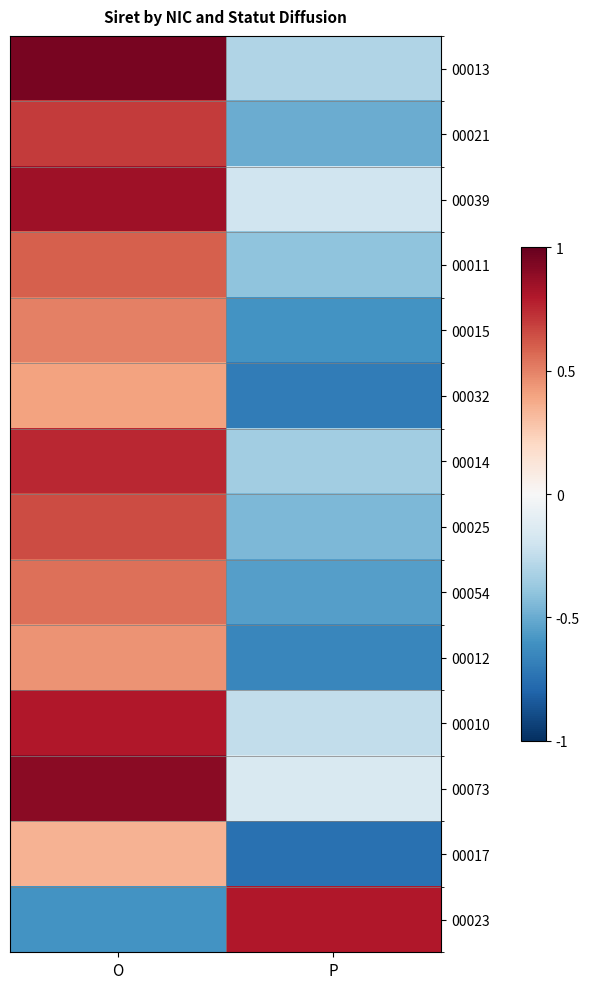

Rank the series at O from lowest to highest value.

00023, 00017, 00032, 00012, 00015, 00054, 00011, 00025, 00021, 00014, 00010, 00039, 00073, 00013